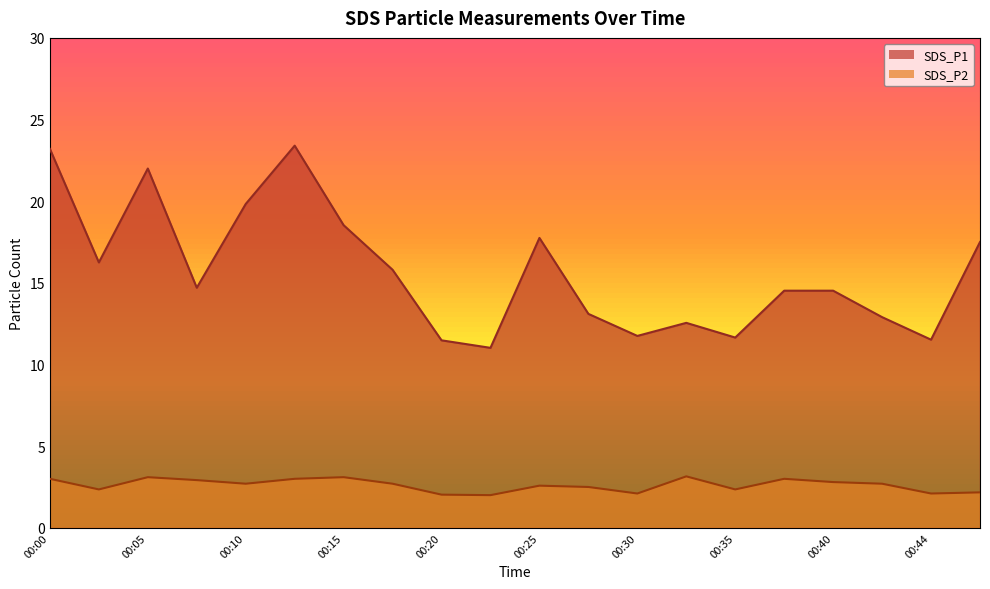

Is it true that SDS_P2 equals 2.4 at 00:03?

True